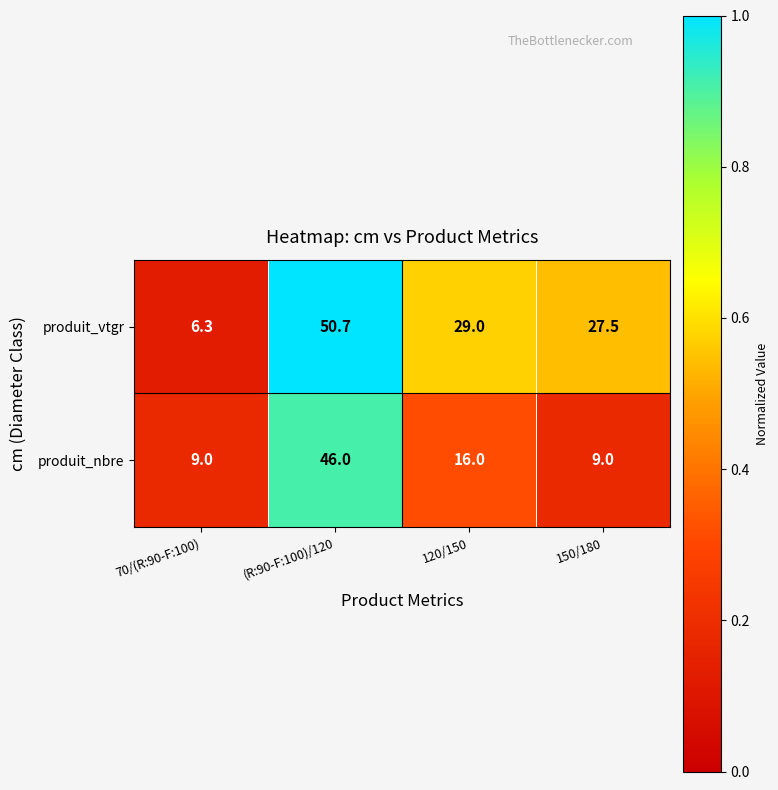

List the series in order of their overall mean, lowest first.

produit_nbre, produit_vtgr